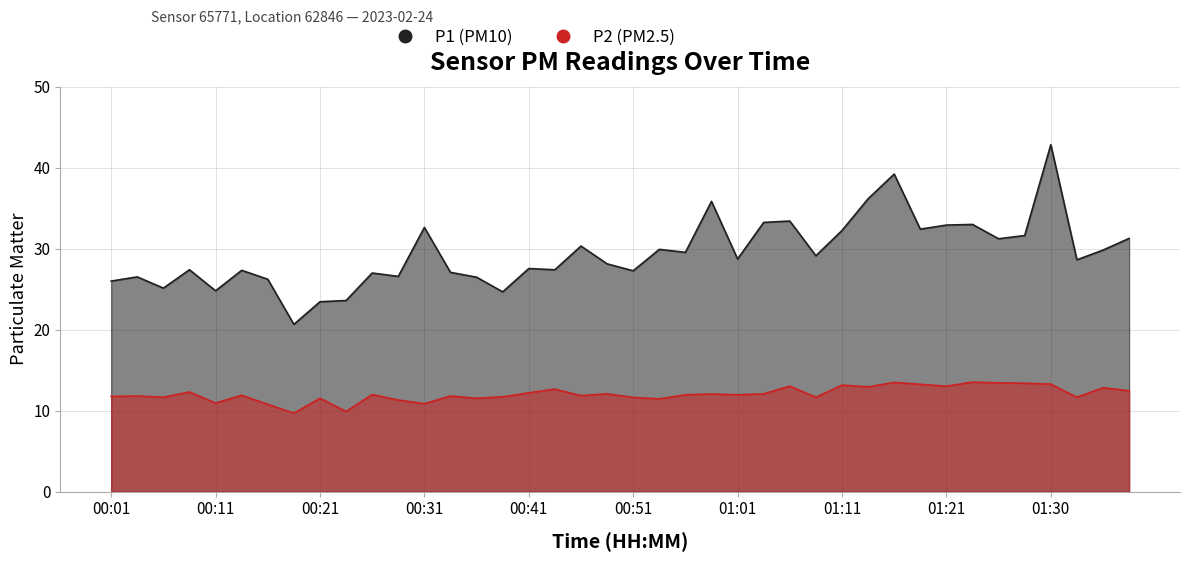

Does the chart display data point markers on the line(s)?

No